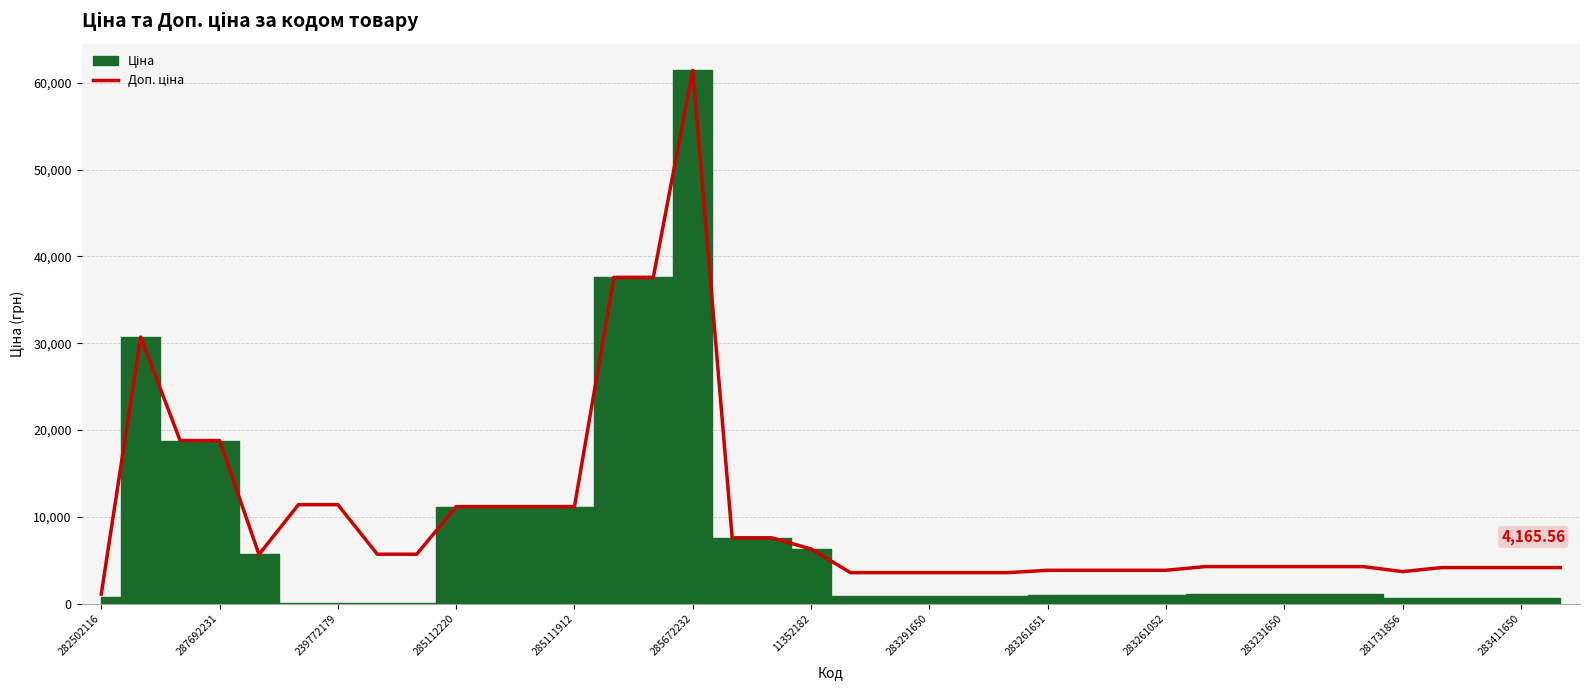

What is the maximum value shown in the chart?

61434.3